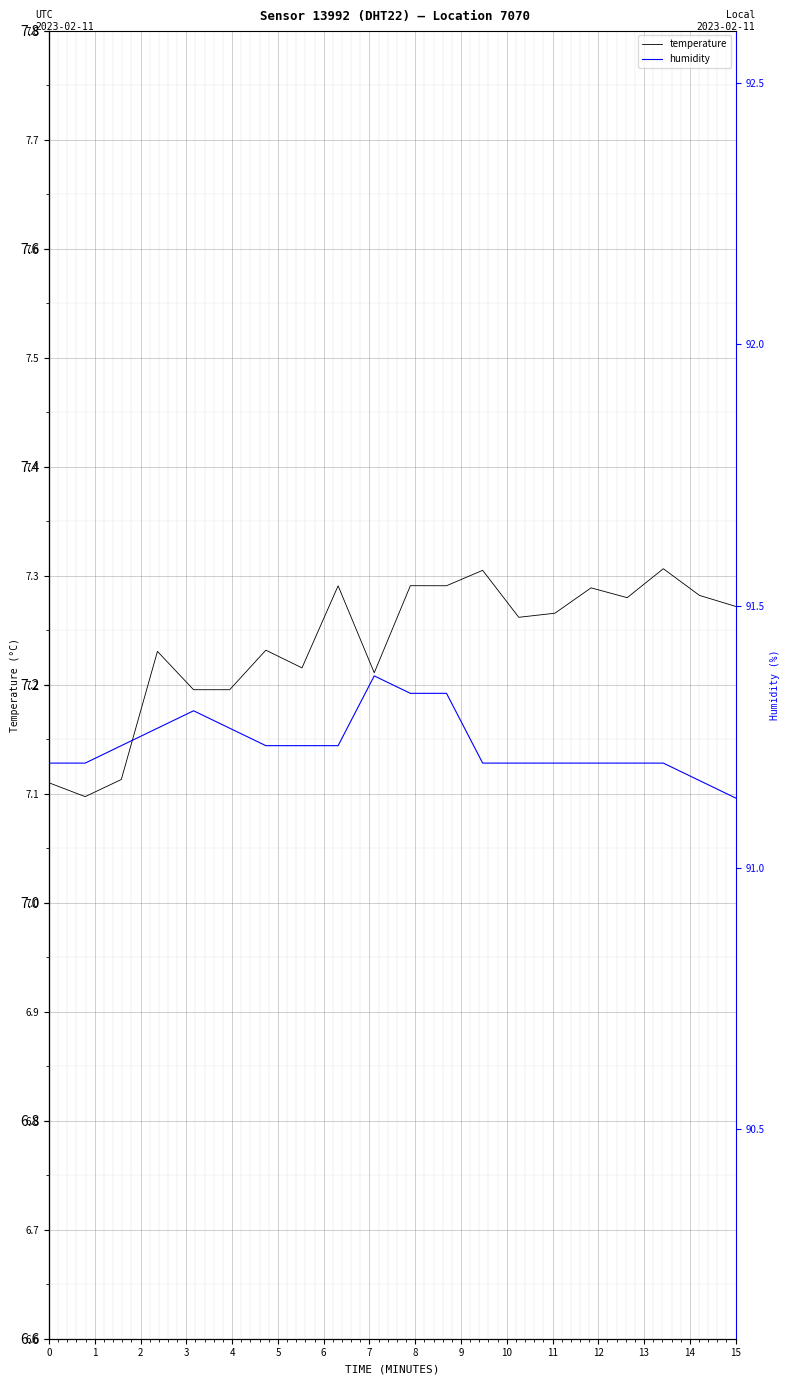

Reading right to left, list all the values displayed in this chart.

temperature: 7.3	7.3	7.3	7.3	7.3	7.3	7.3	7.3	7.3	7.3	7.2	7.3	7.2	7.2	7.2	7.2	7.2	7.1	7.1	7.1
humidity: 91.1	91.2	91.2	91.2	91.2	91.2	91.2	91.2	91.3	91.3	91.4	91.2	91.2	91.2	91.3	91.3	91.3	91.2	91.2	91.2